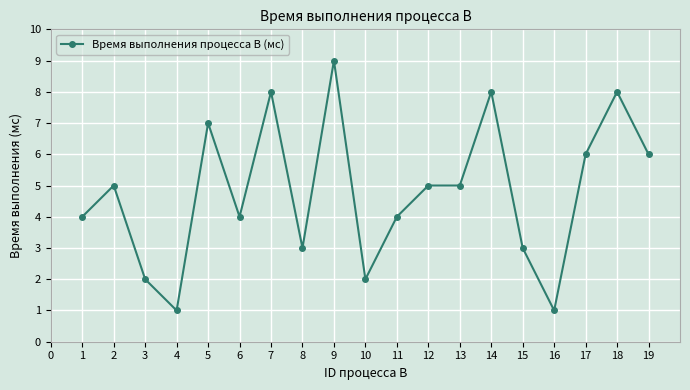

What is the ratio of the value at 18 to the value at 11?

2.0